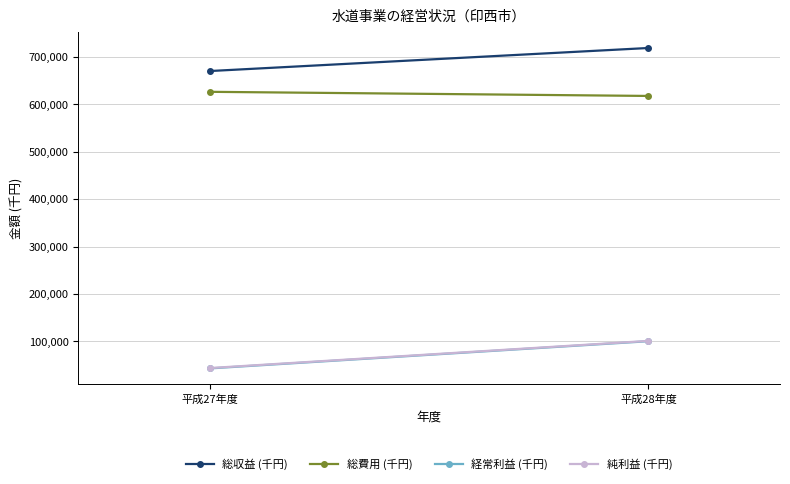

At how many categories does at least one series exceed 161369?

2